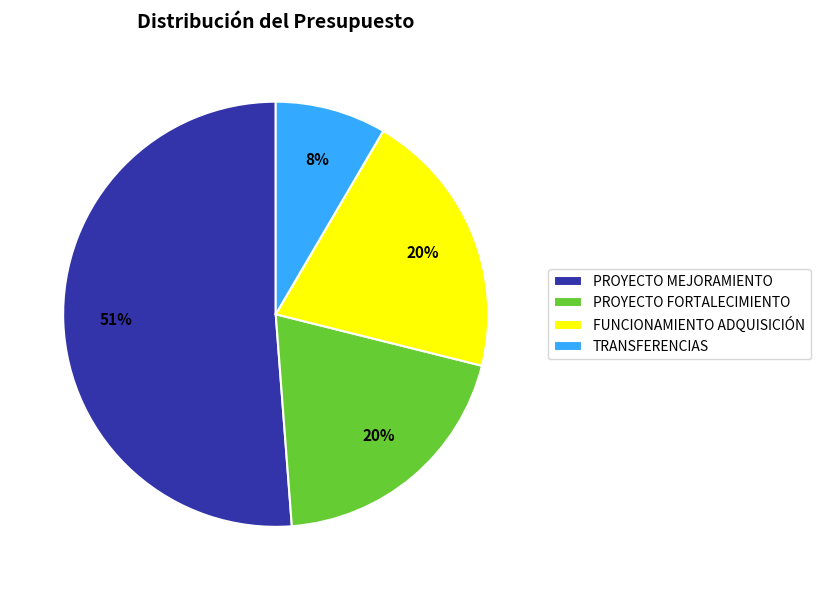

What percentage is the TRANSFERENCIAS slice, to the nearest percent?

8%